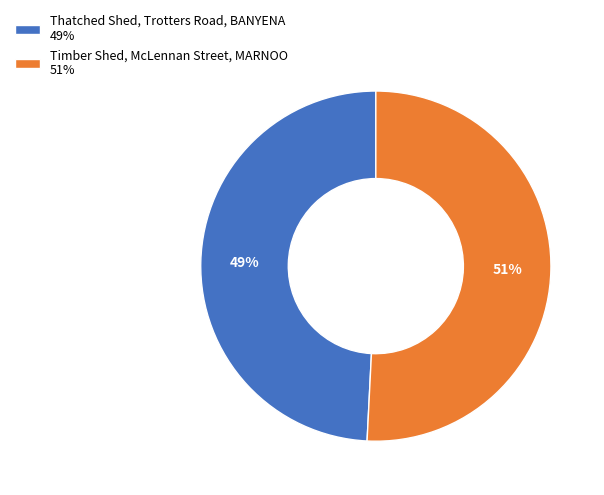

Count the number of slices in the pie.

2